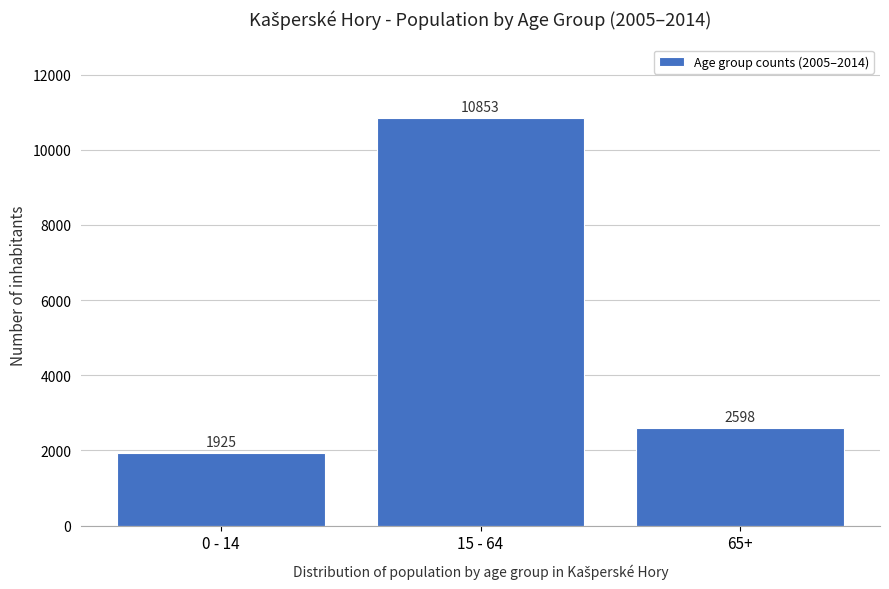

Reading left to right, list all the values displayed in this chart.

0 - 14=1925	15 - 64=10853	65+=2598